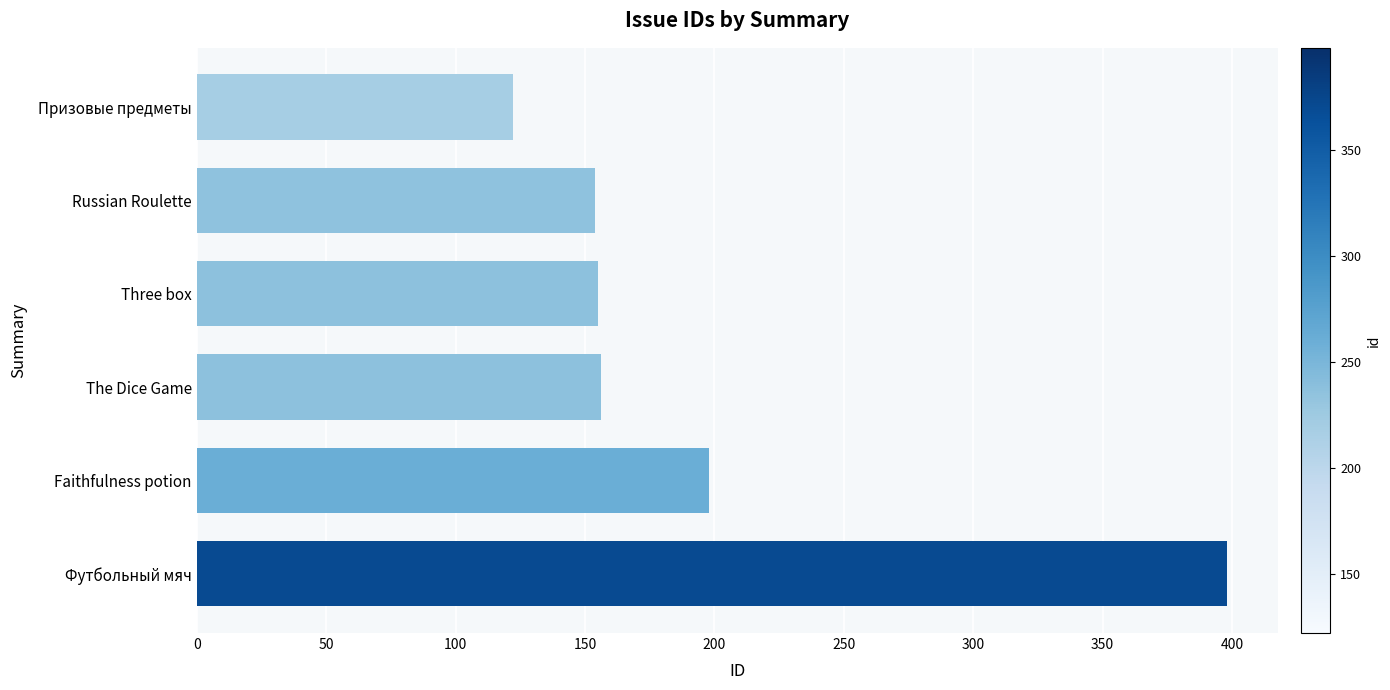

How many values are below 156?

3